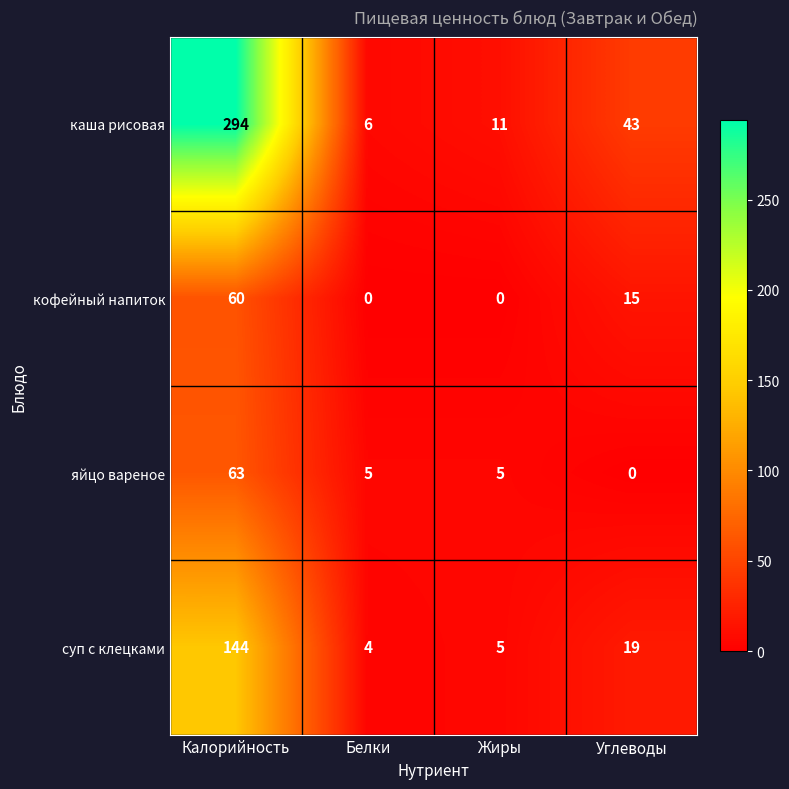

Is it true that суп с клецками equals 4 at Белки?

True